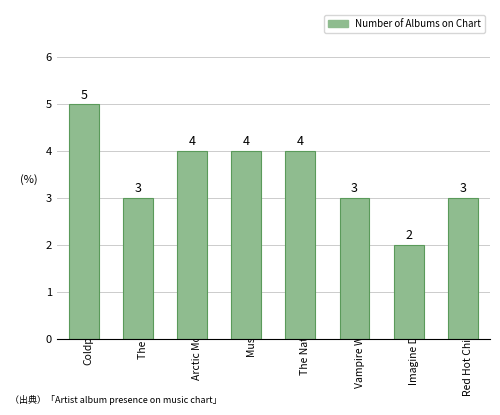

How many series are shown in this chart?

1